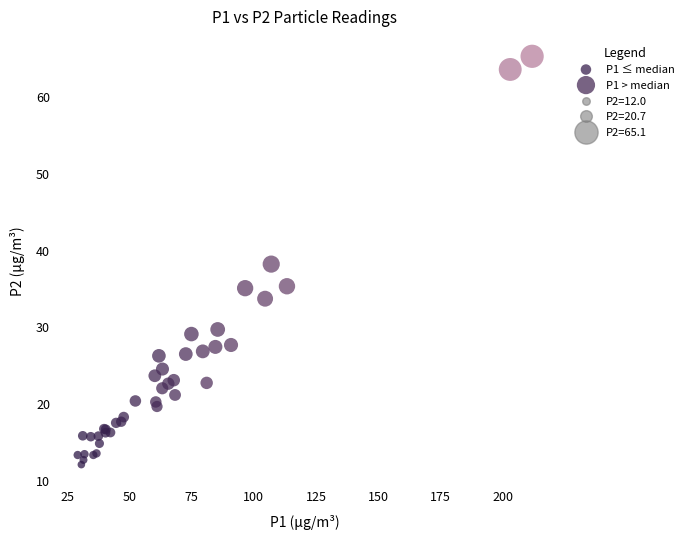

Which series reaches the minimum Y coordinate?

P1 ≤ median